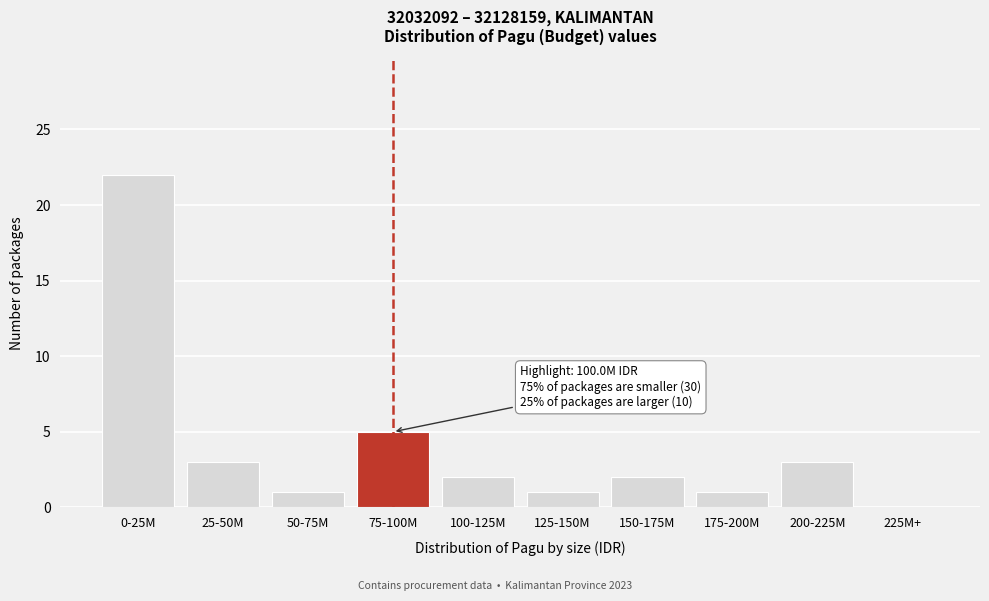

Reading left to right, extract all data points from this chart.

0-25M=22	25-50M=3	50-75M=1	75-100M=5	100-125M=2	125-150M=1	150-175M=2	175-200M=1	200-225M=3	225M+=0